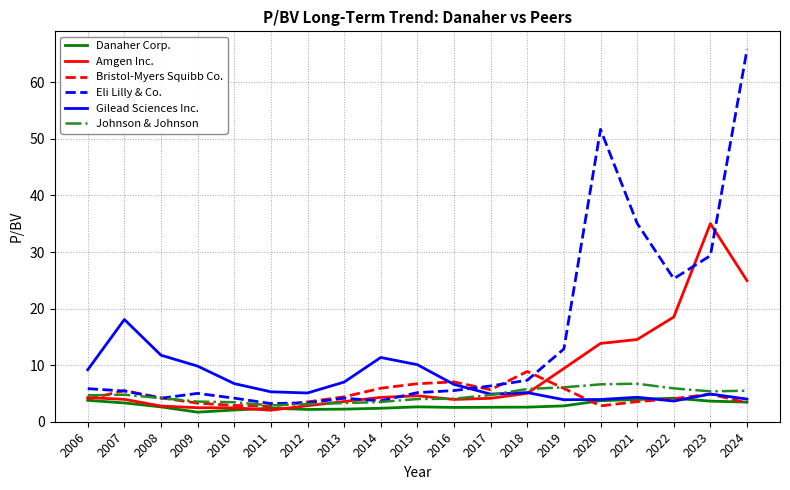

True or false: Amgen Inc. and Eli Lilly & Co. intersect in this chart.

True